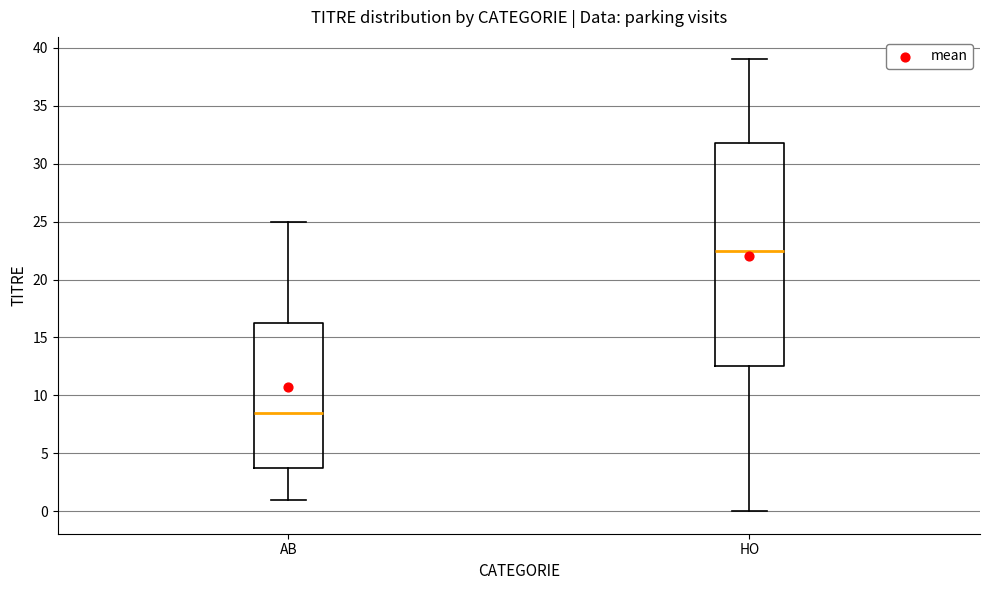

Comparing the boxes themselves (not the whiskers), which one is the tallest?

HO